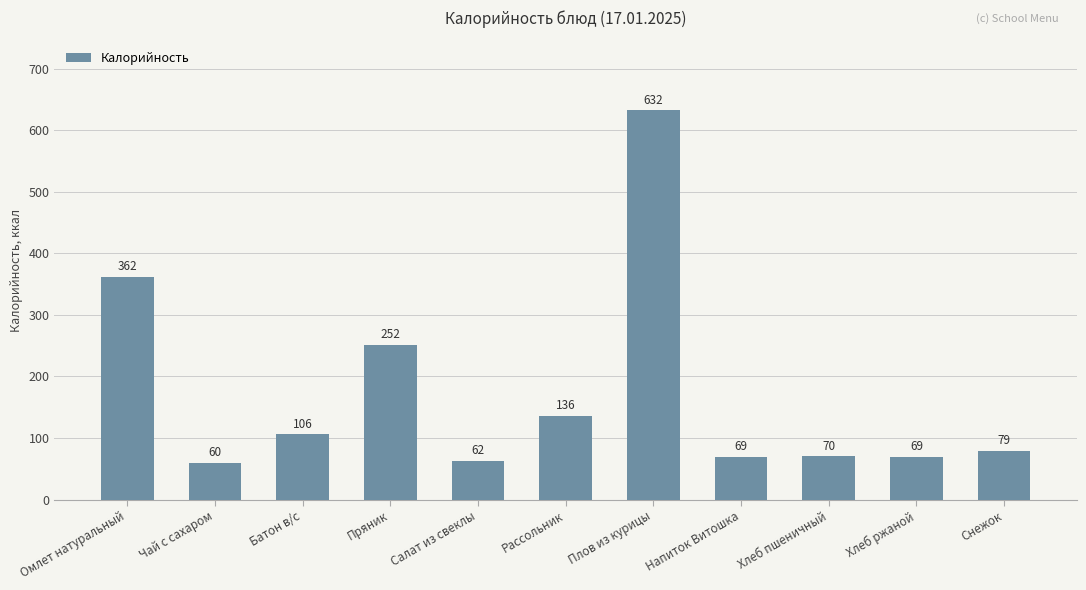

What is the value of the 6th bar from the left?

136.3